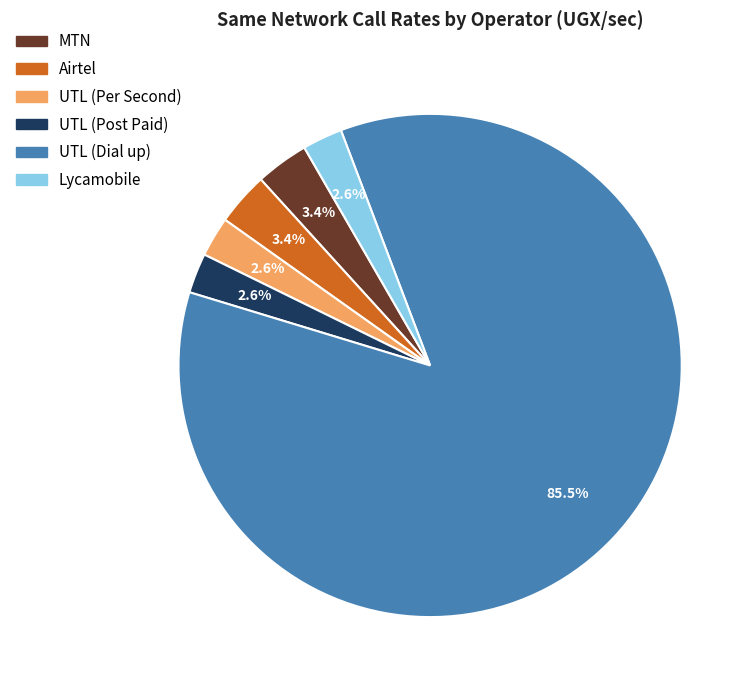

To the nearest percent, what is the difference between the UTL (Post Paid) and MTN slice percentages?

1%